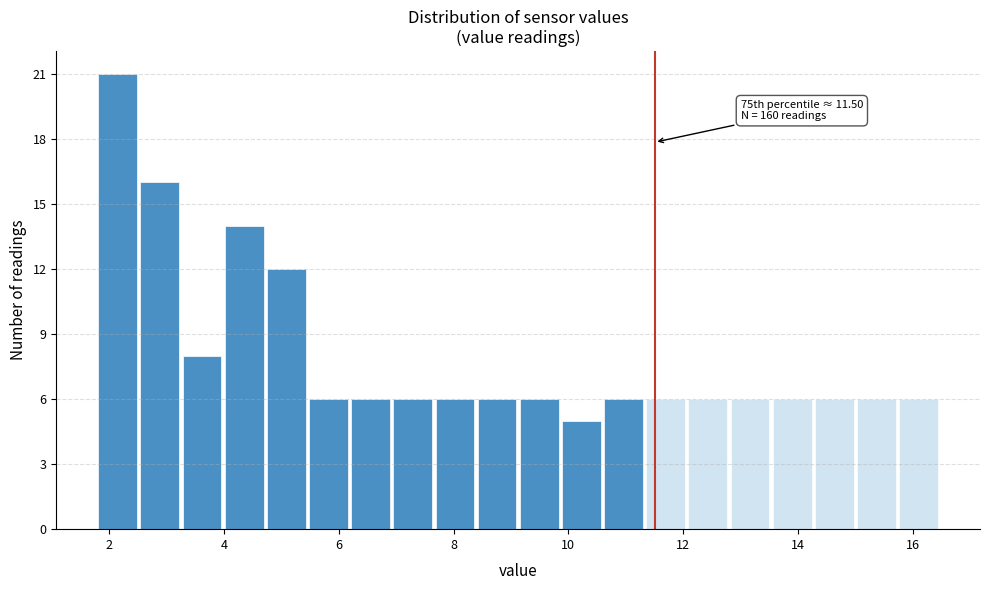

Around what value on the x-axis is the tallest bar? Give the approximate position of its centre, as read against the axis.

2.2